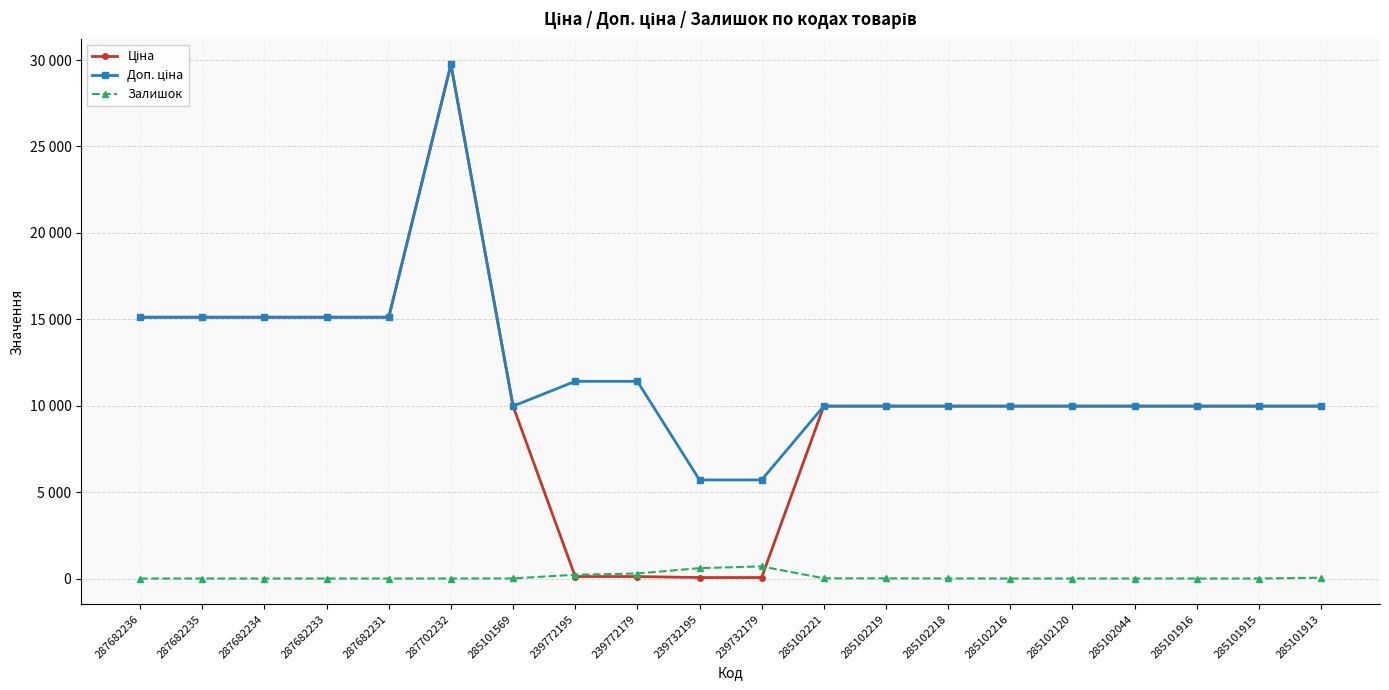

At which category is the sum across all series the highest?

287702232